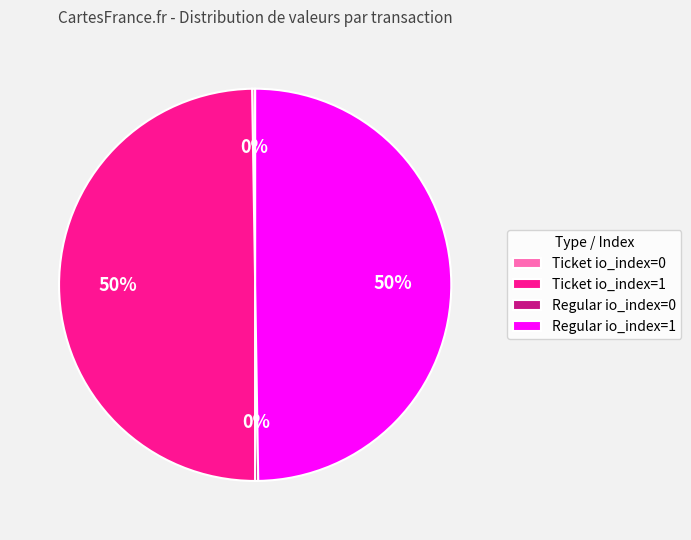

What percentage is the Regular io_index=1 slice, to the nearest percent?

50%